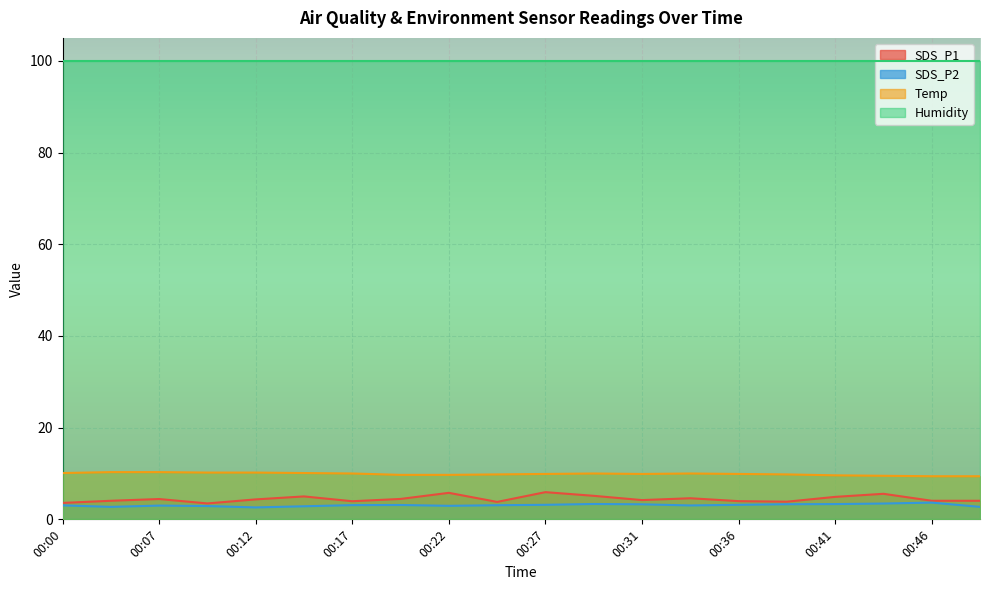

True or false: SDS_P1 and SDS_P2 cross at least once.

False